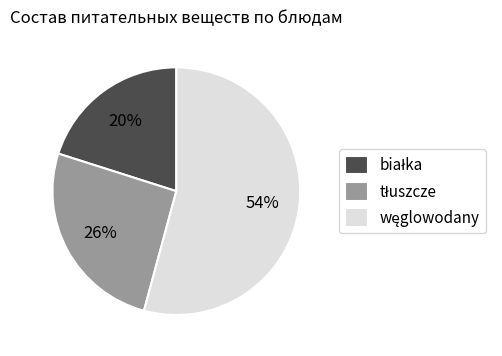

To the nearest percent, what is the average slice percentage?

33%